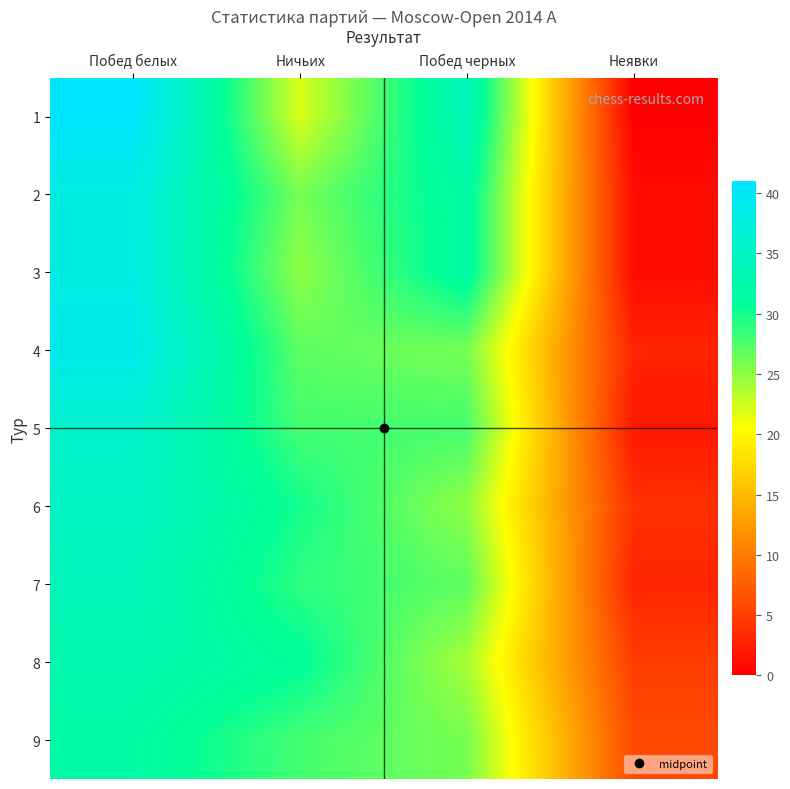

Between Ничьих and Побед белых, which is larger?

Побед белых